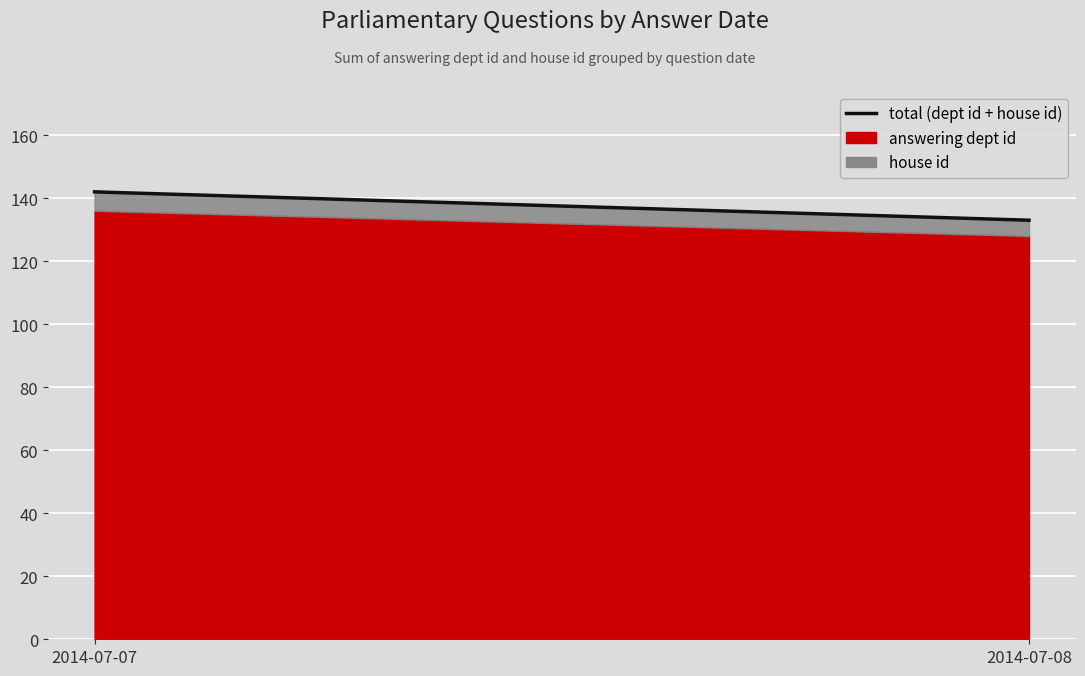

How many lines are shown in the chart?

1